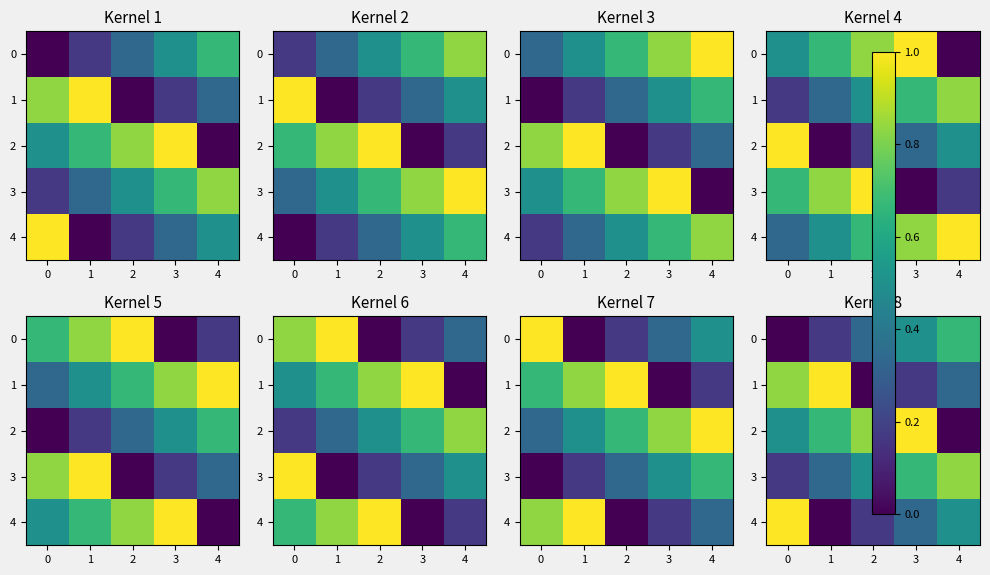

Which series has the largest total across all categories?

2